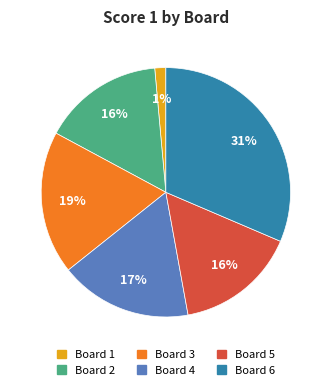

Between Board 5 and Board 6, which is larger?

Board 6